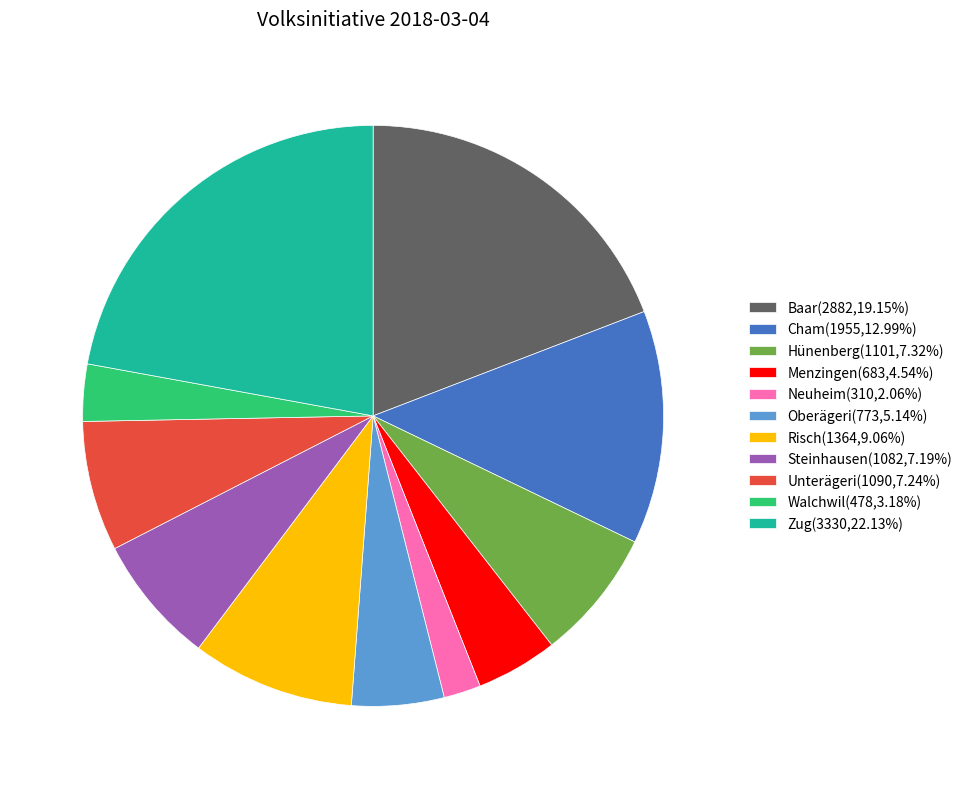

Is there a majority slice in this chart?

No